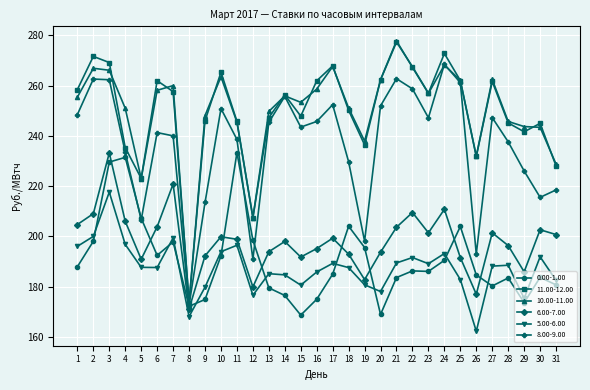

What is the highest value of the 8.00-9.00 series?

268.5